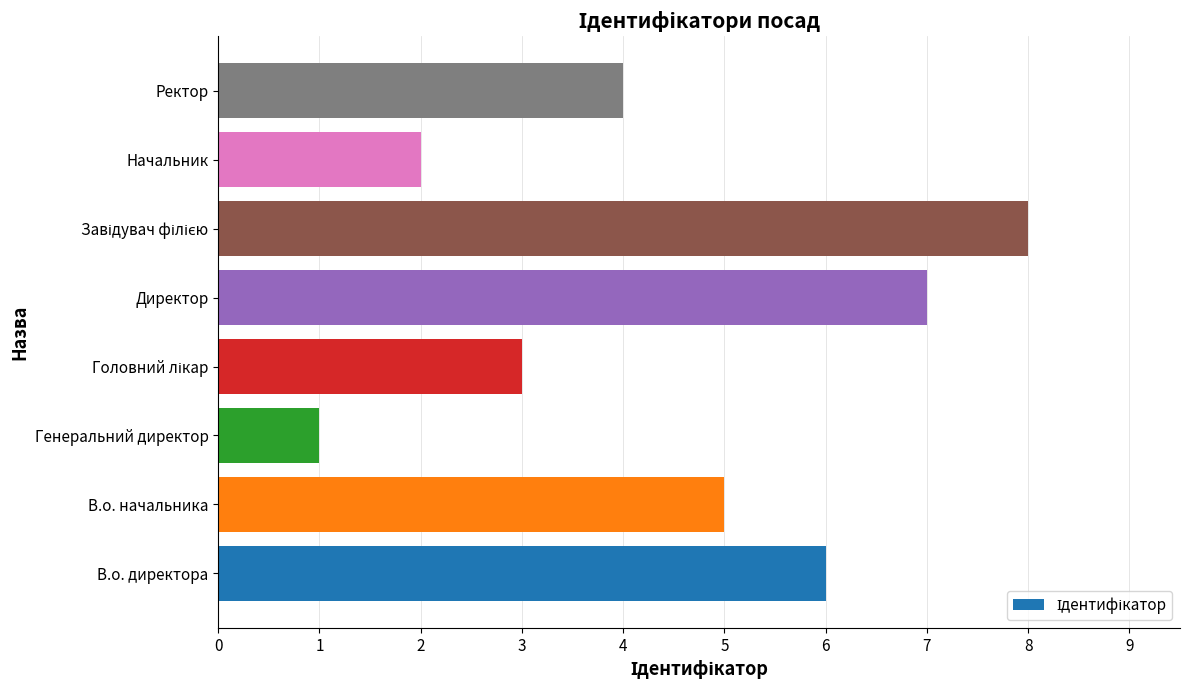

What is the sum of all values?

36